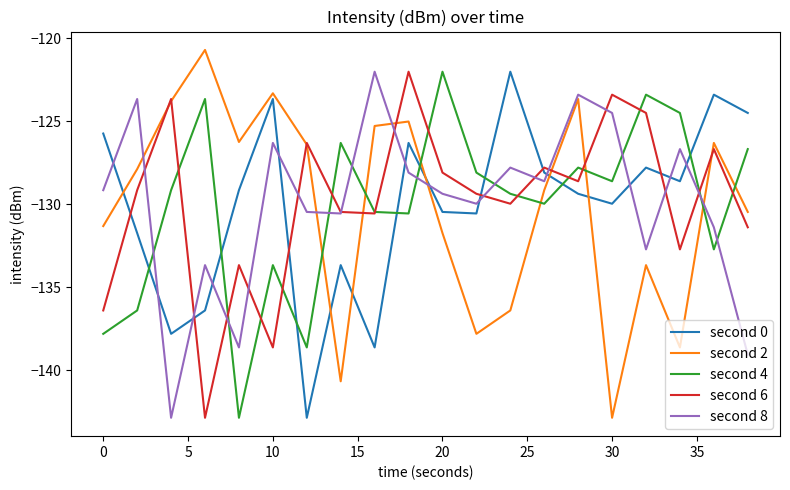

How many categories are shown in the chart?

20